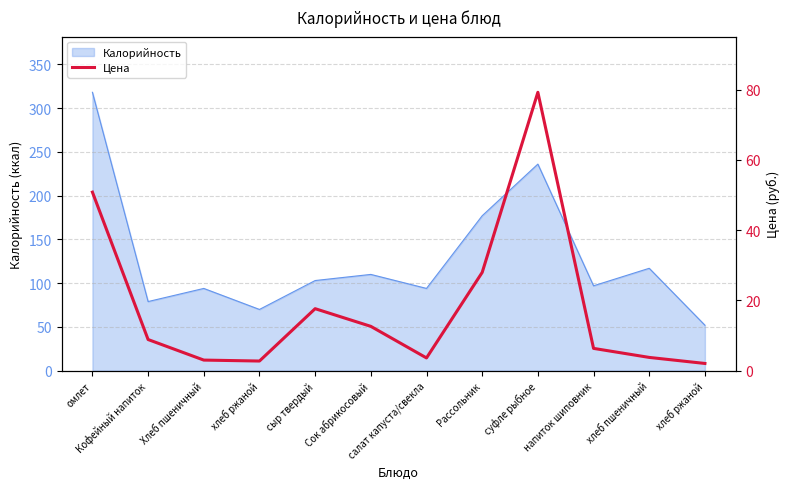

Reading right to left, extract all data points from this chart.

хлеб ржаной=2.1	хлеб пшеничный=3.8	напиток шиповник=6.4	суфле рыбное=79.2	Рассольник=28.0	салат капуста/свекла=3.6	Сок абрикосовый=12.6	сыр твердый=17.7	хлеб ржаной=2.8	Хлеб пшеничный=3.0	Кофейный напиток=8.9	омлет=50.8